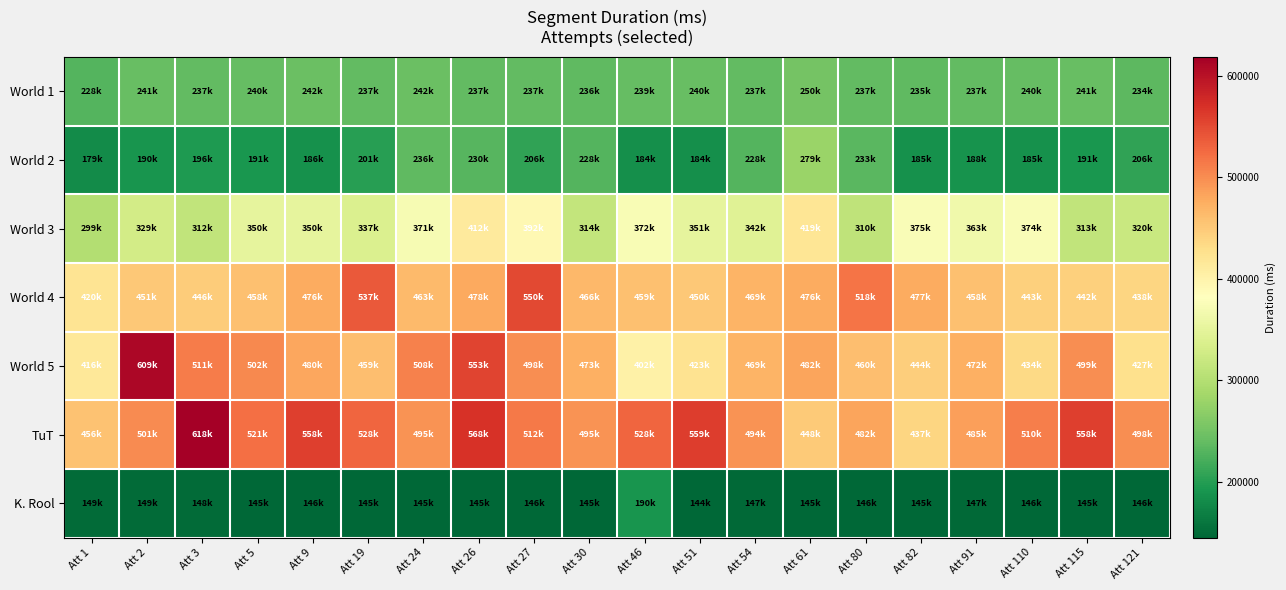

Reading right to left, what are all the values shown in this chart?

World 1: Att 121=234601	Att 115=241202	Att 110=240769	Att 91=237569	Att 82=235928	Att 80=237634	Att 61=250528	Att 54=237336	Att 51=240993	Att 46=239824	Att 30=236481	Att 27=237896	Att 26=237959	Att 24=242996	Att 19=237738	Att 9=242881	Att 5=240912	Att 3=237777	Att 2=241513	Att 1=228240
World 2: Att 121=206016	Att 115=191657	Att 110=185549	Att 91=188873	Att 82=185887	Att 80=233448	Att 61=279426	Att 54=228361	Att 51=184744	Att 46=184604	Att 30=228145	Att 27=206518	Att 26=230009	Att 24=236788	Att 19=201321	Att 9=186358	Att 5=191560	Att 3=196110	Att 2=190376	Att 1=179950
World 3: Att 121=320145	Att 115=313006	Att 110=374945	Att 91=363763	Att 82=375665	Att 80=310673	Att 61=419577	Att 54=342873	Att 51=351234	Att 46=372578	Att 30=314361	Att 27=392433	Att 26=412885	Att 24=371696	Att 19=337888	Att 9=350224	Att 5=350761	Att 3=312248	Att 2=329038	Att 1=299520
World 4: Att 121=438745	Att 115=442976	Att 110=443219	Att 91=458564	Att 82=477648	Att 80=518143	Att 61=476108	Att 54=469281	Att 51=450139	Att 46=459039	Att 30=466263	Att 27=550575	Att 26=478957	Att 24=463146	Att 19=537794	Att 9=476878	Att 5=458245	Att 3=446593	Att 2=451341	Att 1=420610
World 5: Att 121=427377	Att 115=499338	Att 110=434373	Att 91=472473	Att 82=444777	Att 80=460373	Att 61=482977	Att 54=469673	Att 51=423326	Att 46=402880	Att 30=473780	Att 27=498393	Att 26=553881	Att 24=508394	Att 19=459497	Att 9=480090	Att 5=502726	Att 3=511194	Att 2=609890	Att 1=416150
TuT: Att 121=498820	Att 115=558345	Att 110=510932	Att 91=485442	Att 82=437596	Att 80=482985	Att 61=448665	Att 54=494510	Att 51=559874	Att 46=528853	Att 30=495985	Att 27=512857	Att 26=568610	Att 24=495482	Att 19=528290	Att 9=558610	Att 5=521438	Att 3=618258	Att 2=501681	Att 1=456000
K. Rool: Att 121=146256	Att 115=145608	Att 110=146192	Att 91=147320	Att 82=145765	Att 80=146494	Att 61=145329	Att 54=147040	Att 51=144784	Att 46=190944	Att 30=145636	Att 27=146601	Att 26=145281	Att 24=145411	Att 19=145096	Att 9=146528	Att 5=145488	Att 3=148794	Att 2=149022	Att 1=149273